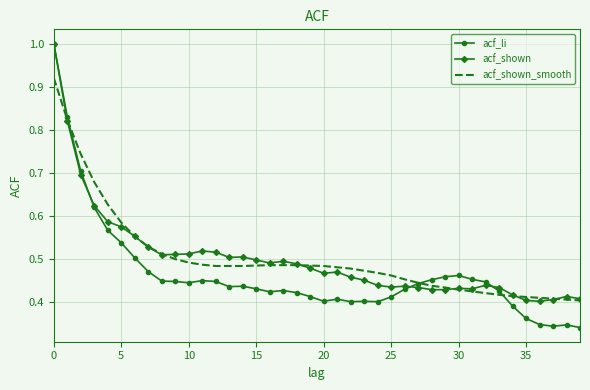

Which series has the widest spread of values?

acf_li